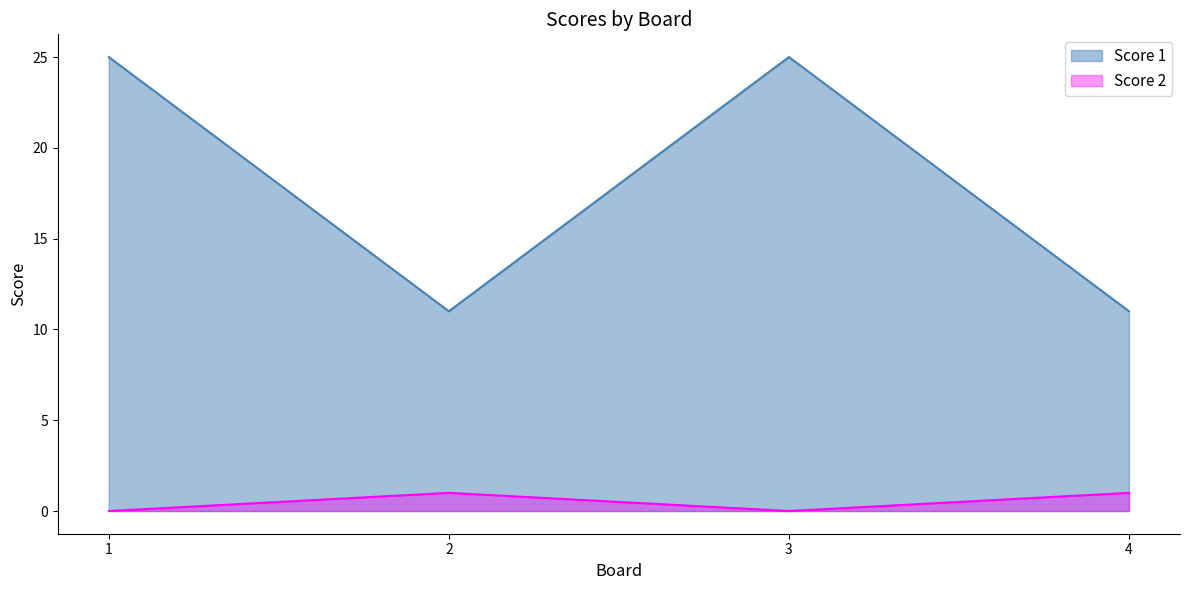

The value of Score 1 at 2 is 11. True or false?

True